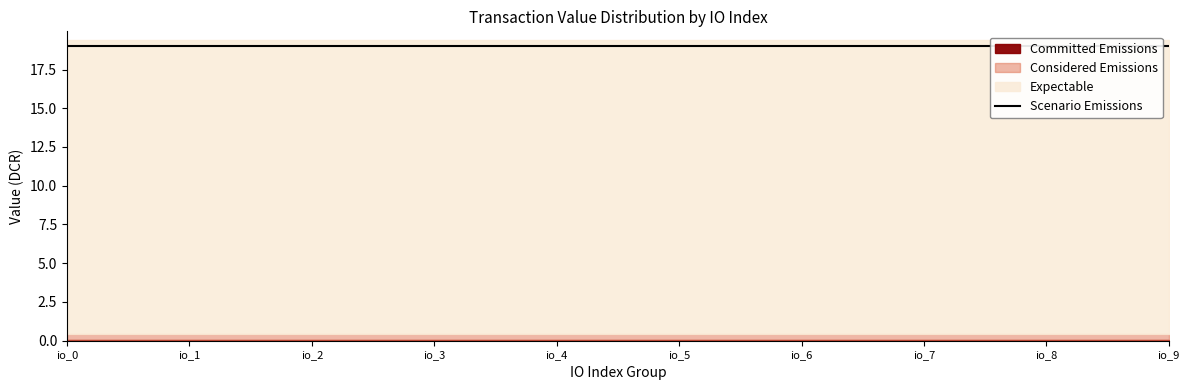

Between io_8 and io_5, which is larger?

io_8